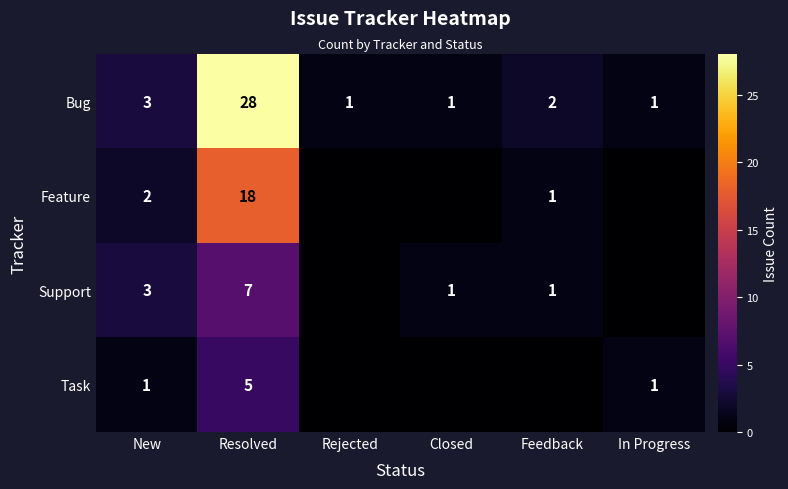

What is the spread (max minus min) of values at In Progress?

1